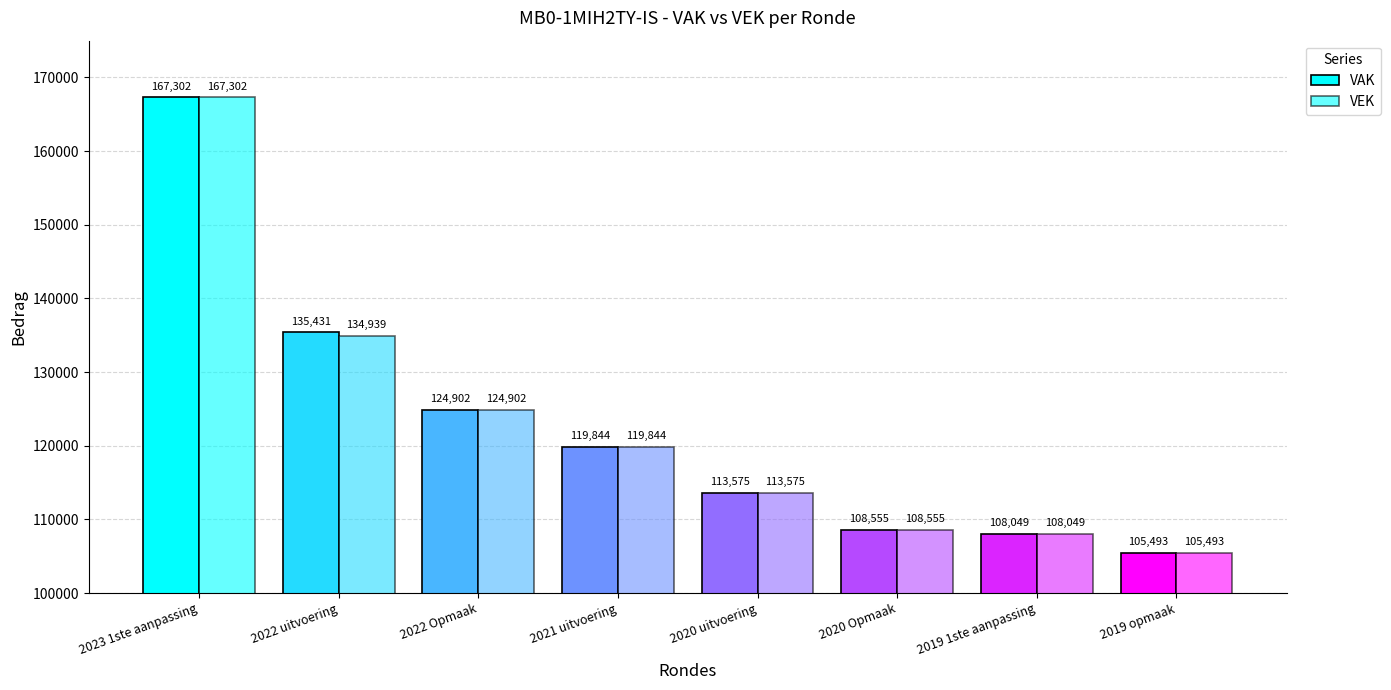

What position from the left is 2021 uitvoering?

4